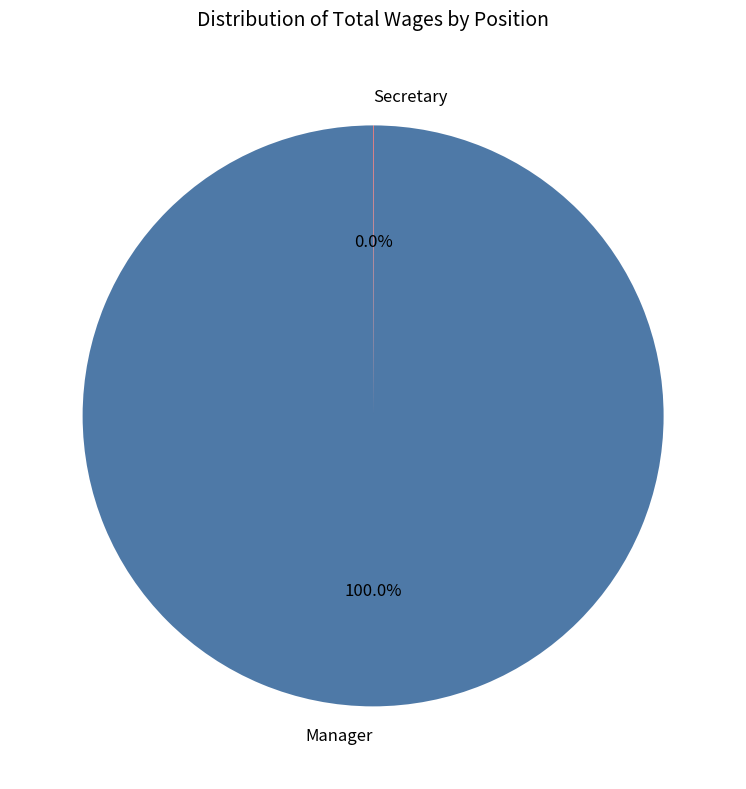

Which category accounts for the majority?

Manager